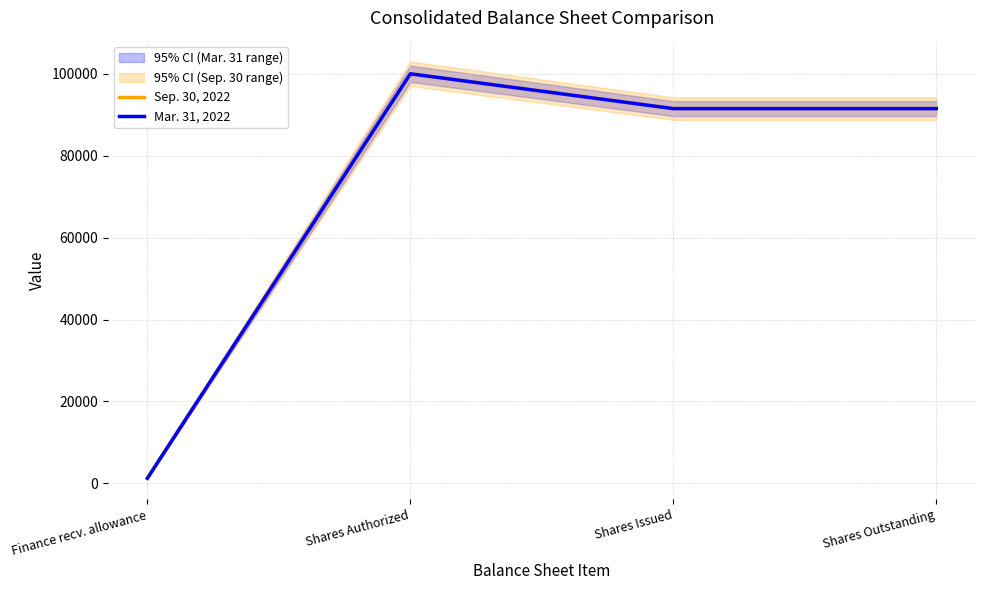

What value does the Sep. 30, 2022 series have at Shares Authorized, to the nearest 100?

100000